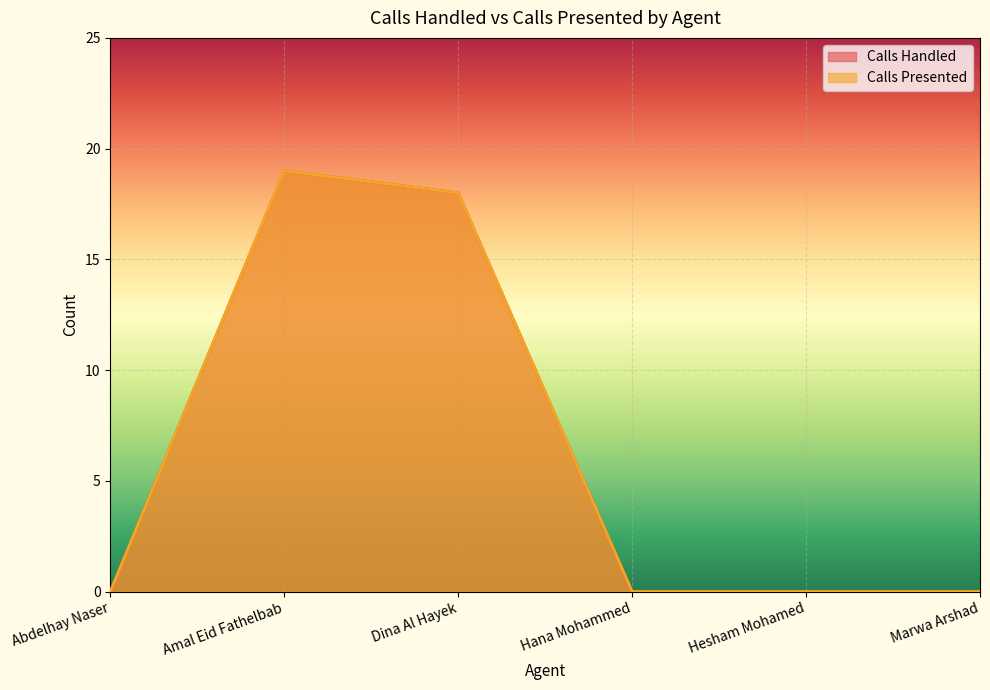

True or false: Calls Handled and Calls Presented cross at least once.

False